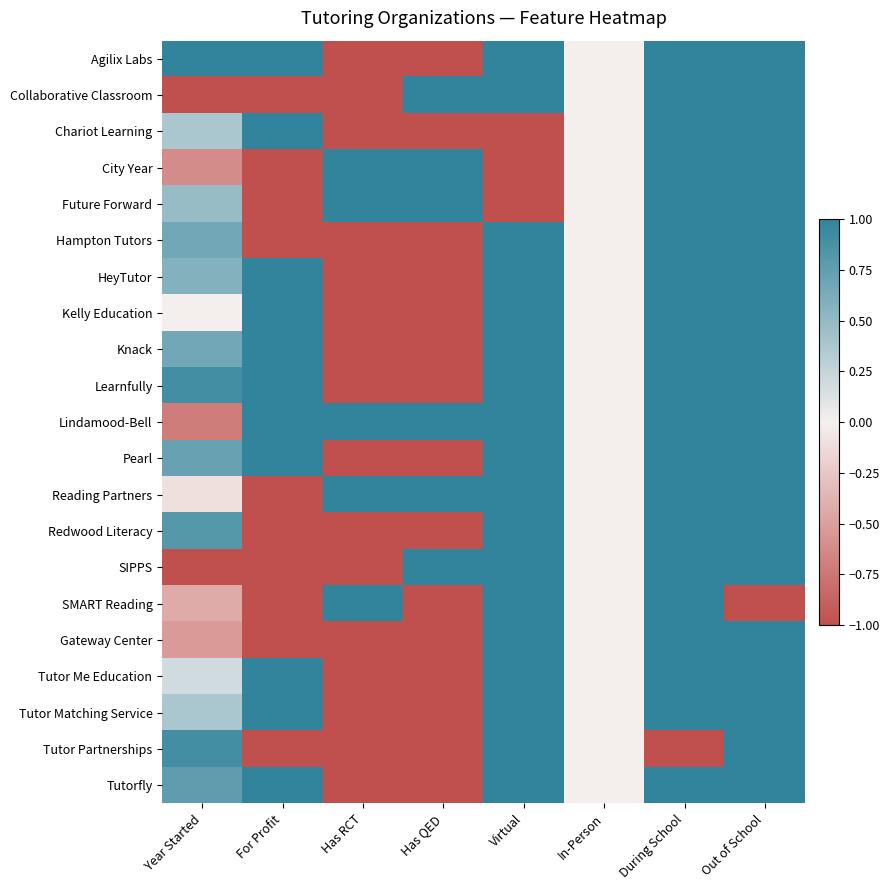

What is the smallest value displayed?

-1.0